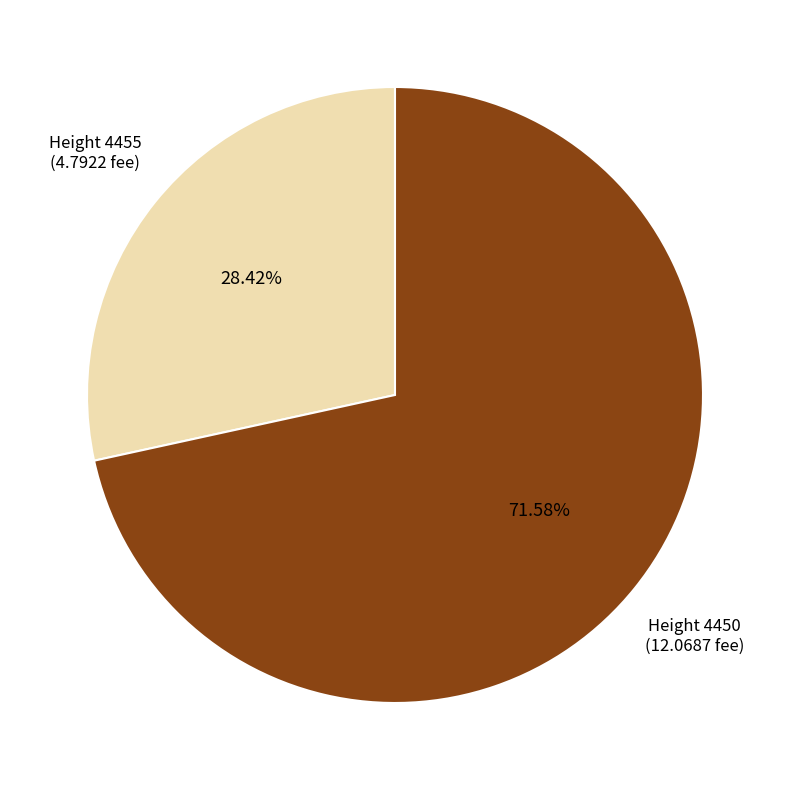

Rank the categories by value from highest to lowest.

Height 4450, Height 4455